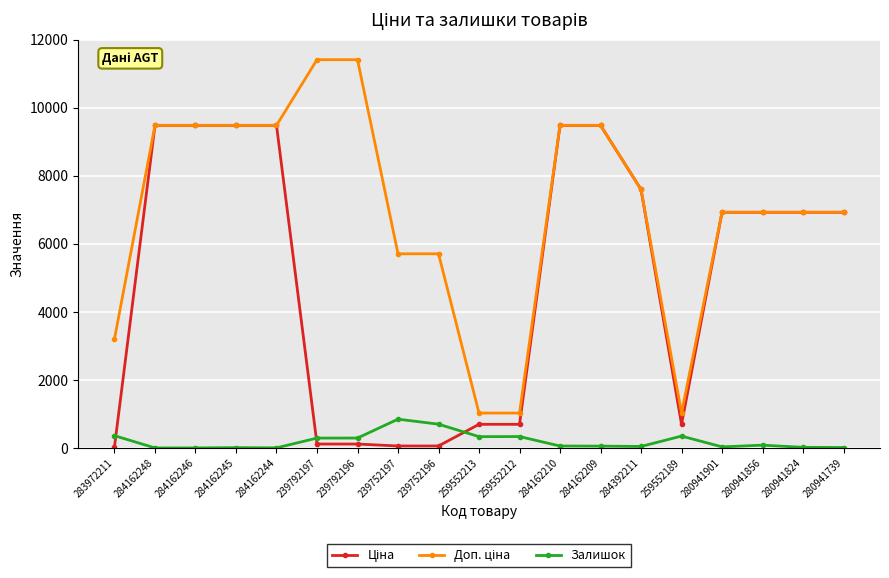

At how many categories does at least one series exceed 7943?

8